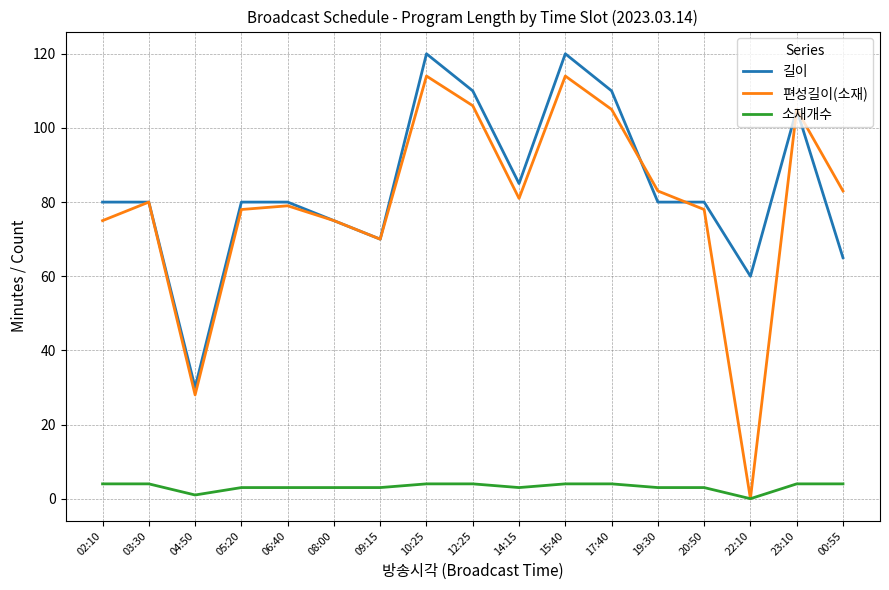

Does the chart have visible grid lines?

Yes